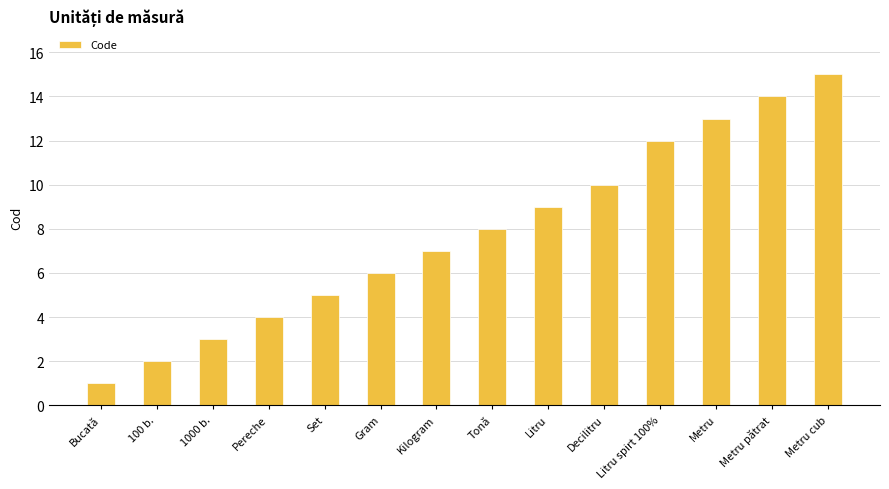

The value at Tonă is 8. True or false?

True